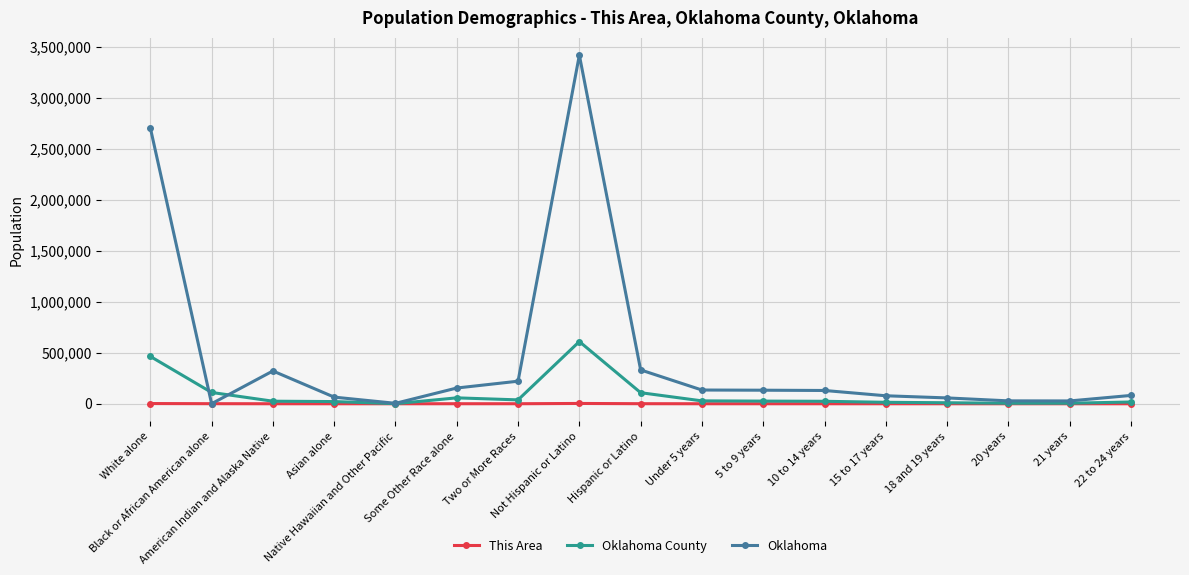

How many lines are shown in the chart?

3